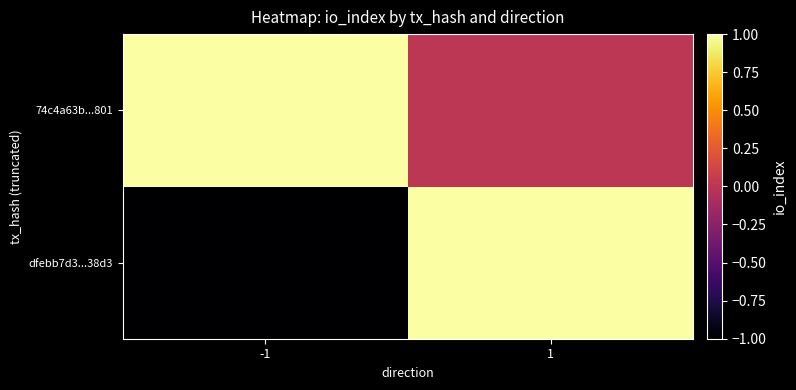

What is the greatest value displayed?

1